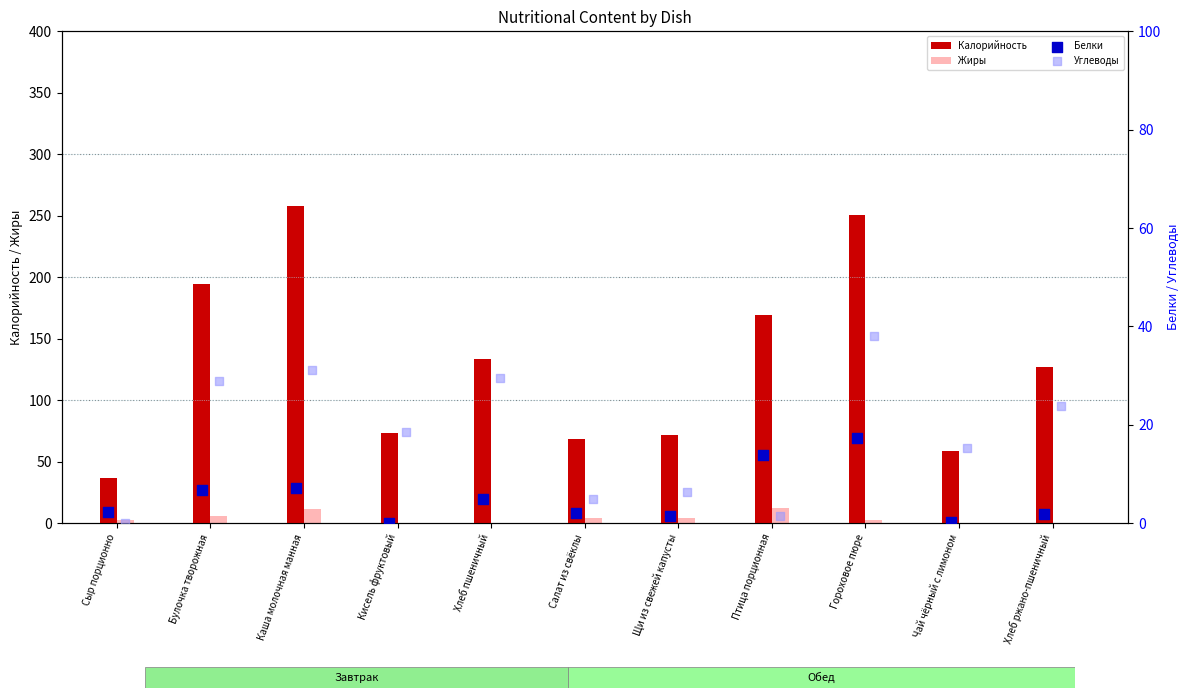

What is the highest value of the Калорийность series?

257.6